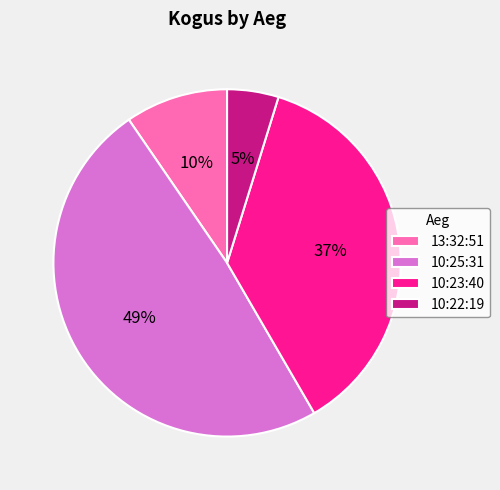

How many segments does this pie chart have?

4